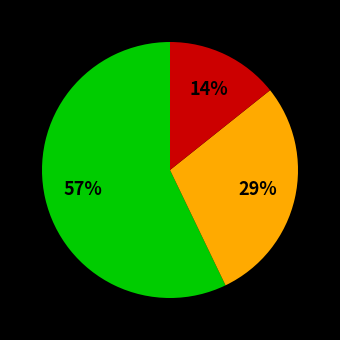

Is there any slice that represents more than half of the pie?

Yes